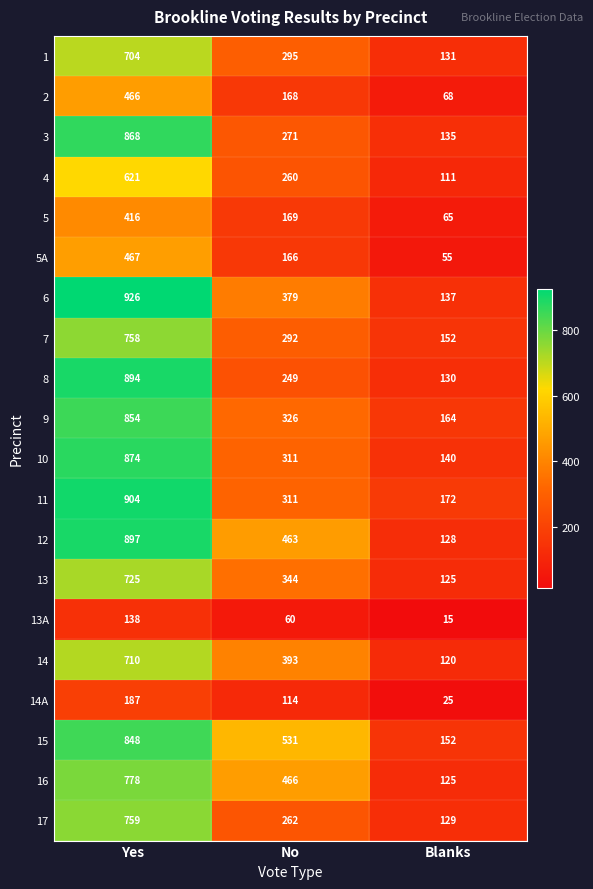

What is the difference between the maximum and second lowest values in the 5 series?

247